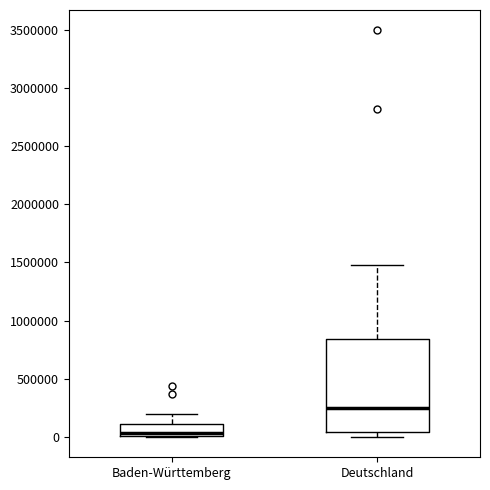

Which box is the tallest, from its lower edge to its upper edge?

Deutschland